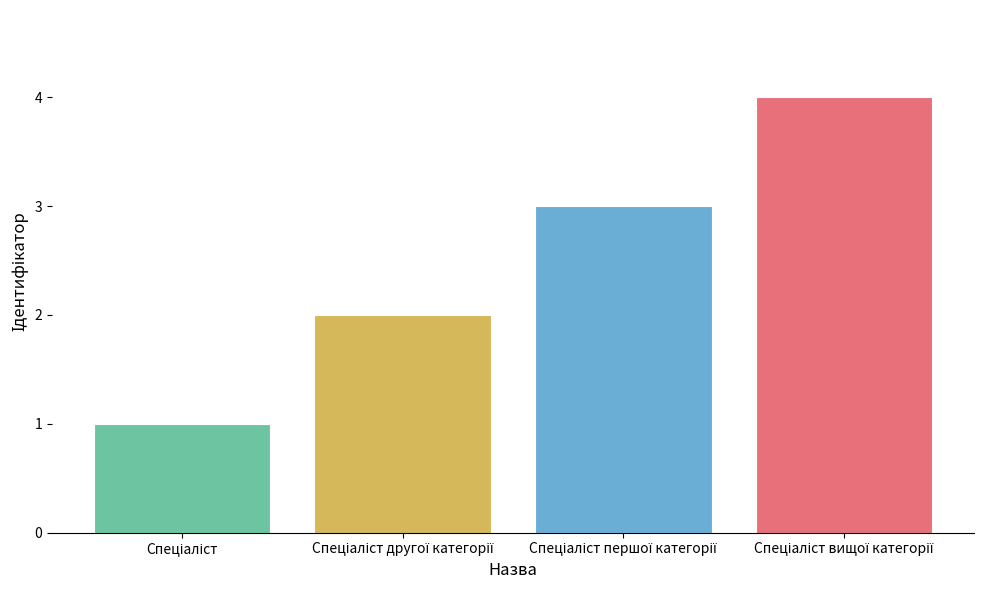

What is the greatest value displayed?

4